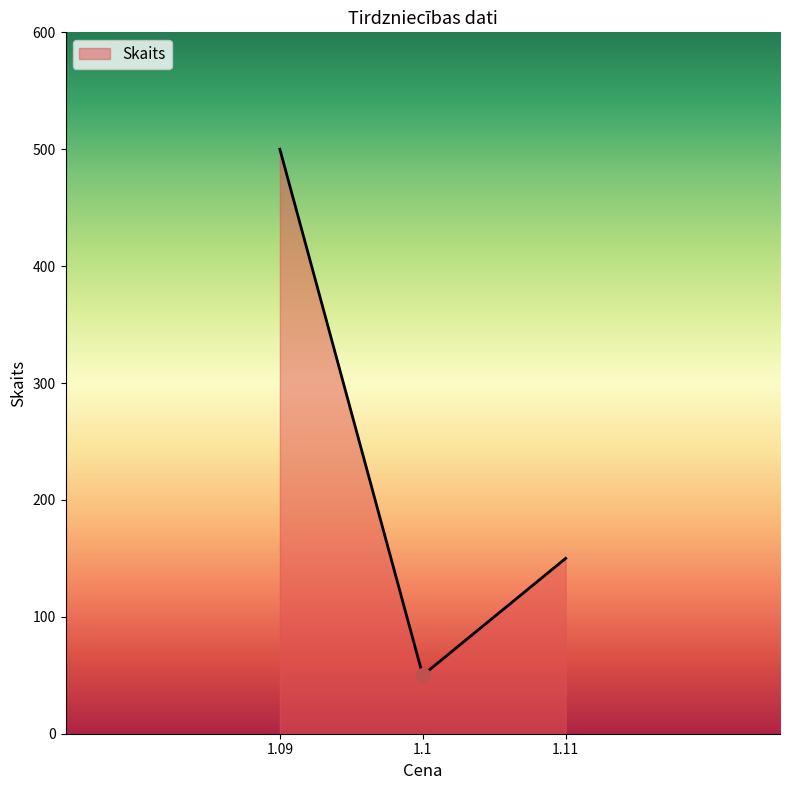

Does the chart display data point markers on the line(s)?

No